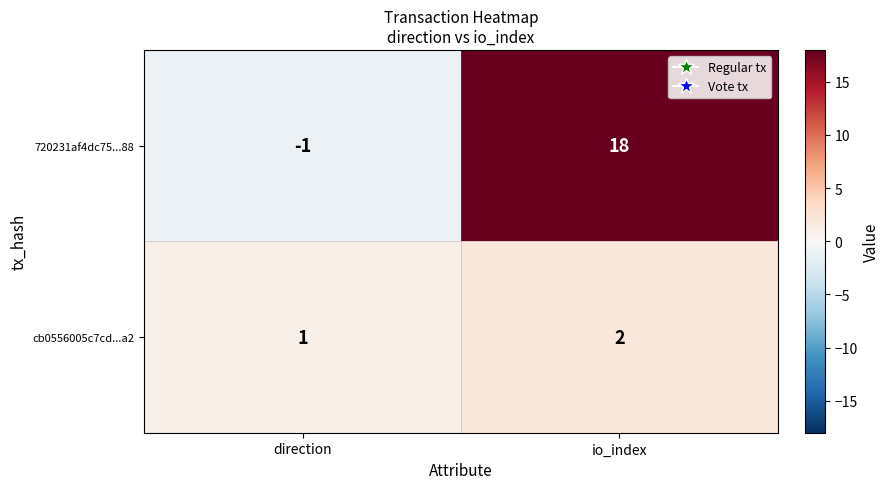

Reading left to right, transcribe all the data shown in this chart.

720231af4dc75...88: -1	18
cb0556005c7cd...a2: 1	2